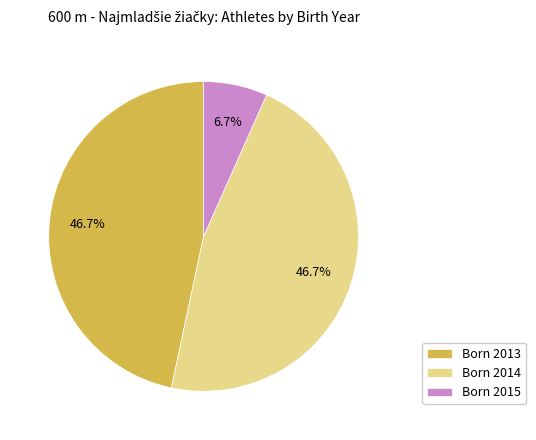

Combined, what portion of the pie is Born 2015 and Born 2013?

53.3%